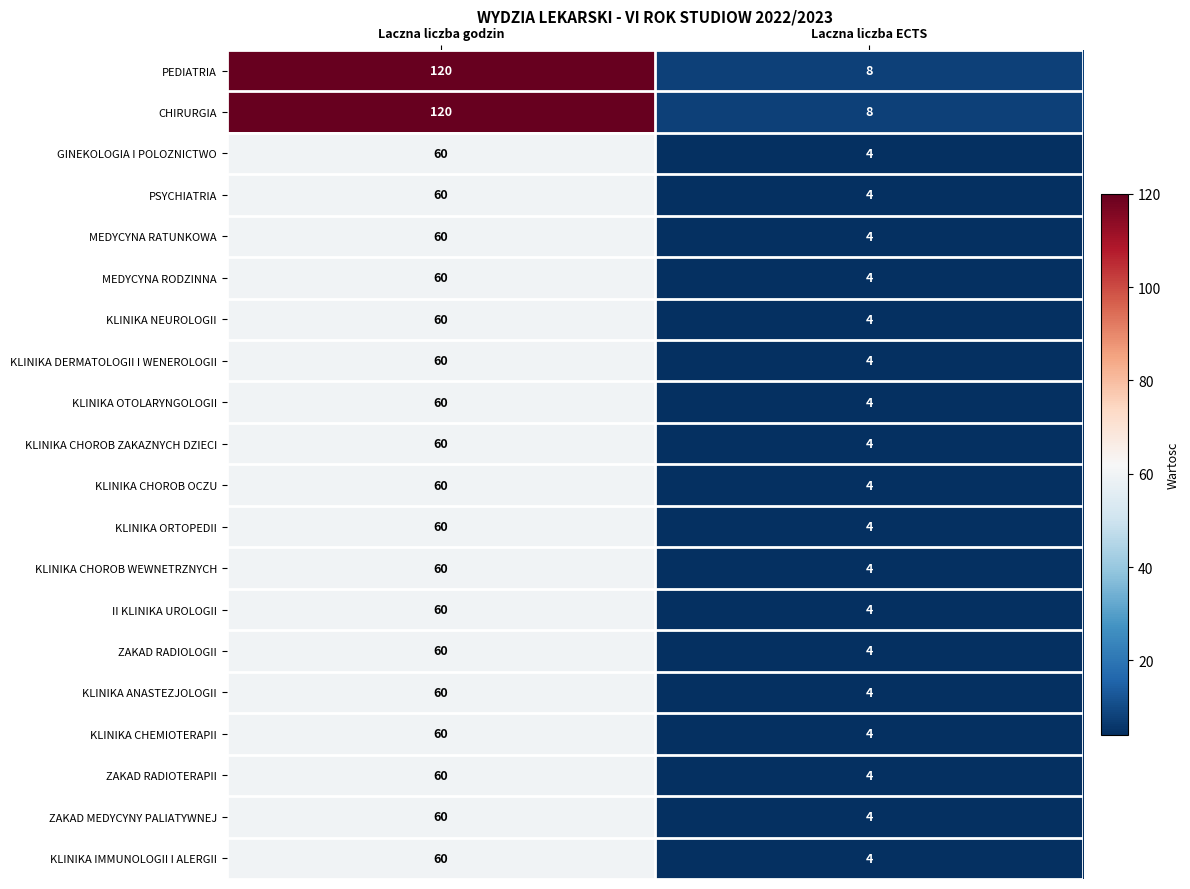

List the labels in order of KLINIKA IMMUNOLOGII I ALERGII value, smallest first.

Laczna liczba ECTS, Laczna liczba godzin